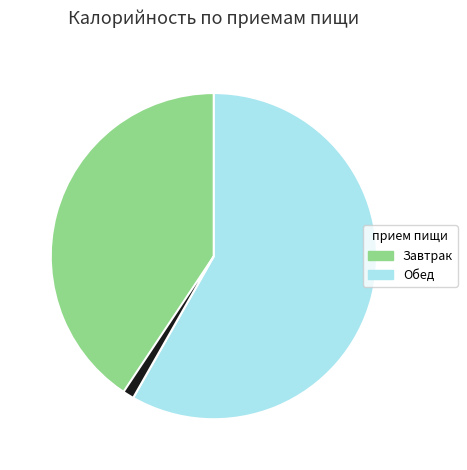

Does any single category account for the majority?

Yes